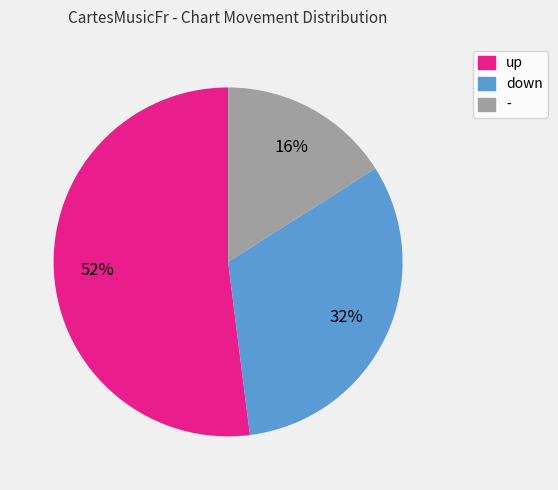

Which slice is the smallest?

-